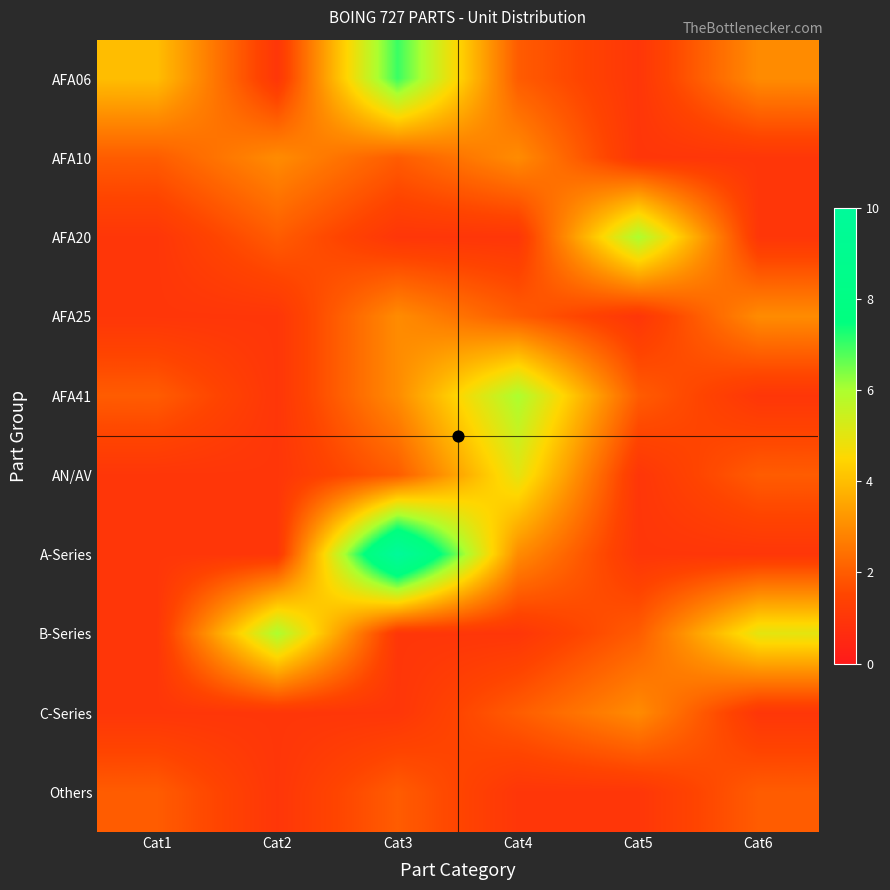

Which series has the largest range (max minus min)?

A-Series